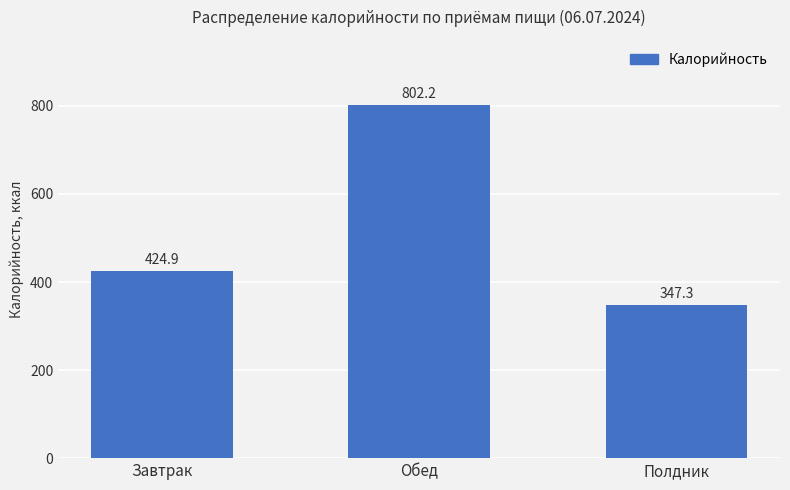

Where does the data first go above 424?

Завтрак